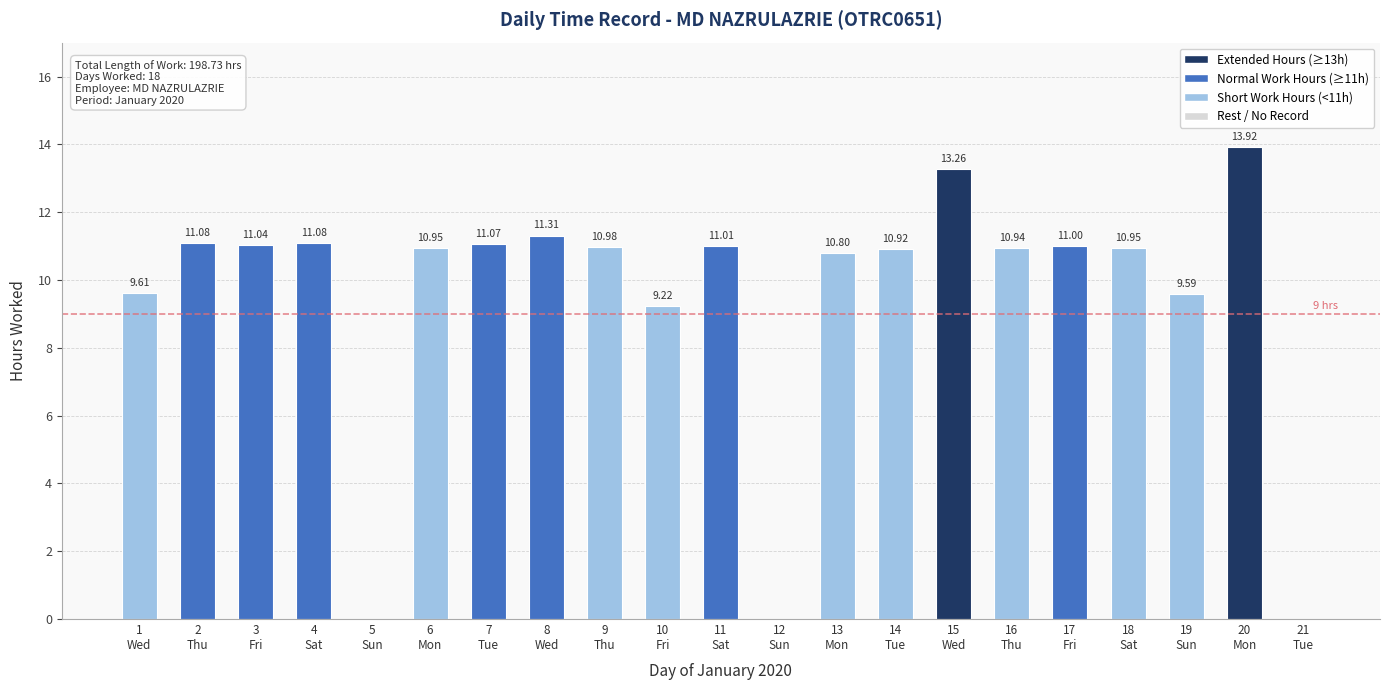

Between 6
Mon and 3
Fri, which is larger?

3
Fri